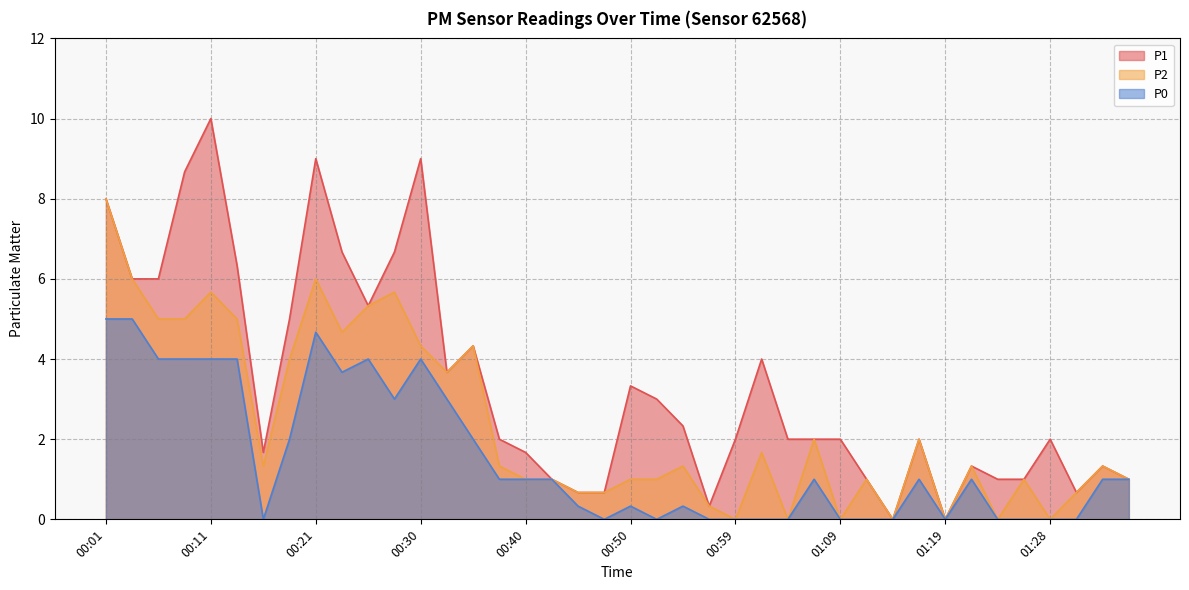

What is the sum of the P2 values at 01:21 and 00:13?

6.3